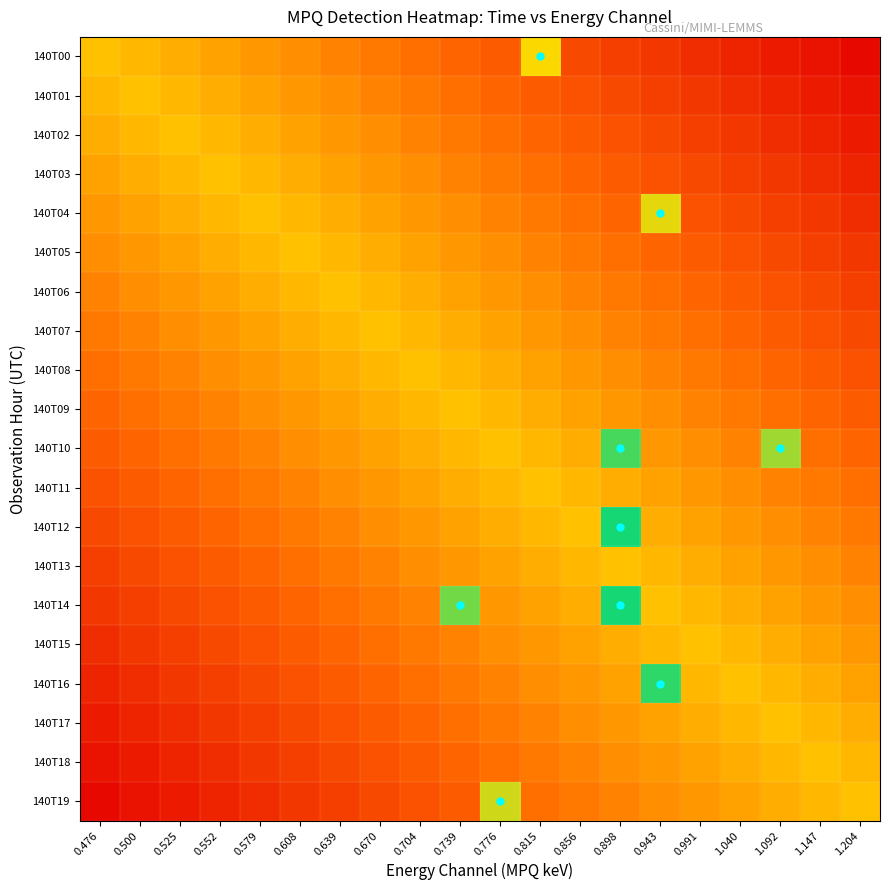

List the series in order of their peak value, lowest first.

140T01, 140T02, 140T03, 140T05, 140T06, 140T07, 140T08, 140T09, 140T11, 140T13, 140T15, 140T17, 140T18, 140T00, 140T04, 140T19, 140T10, 140T16, 140T12, 140T14